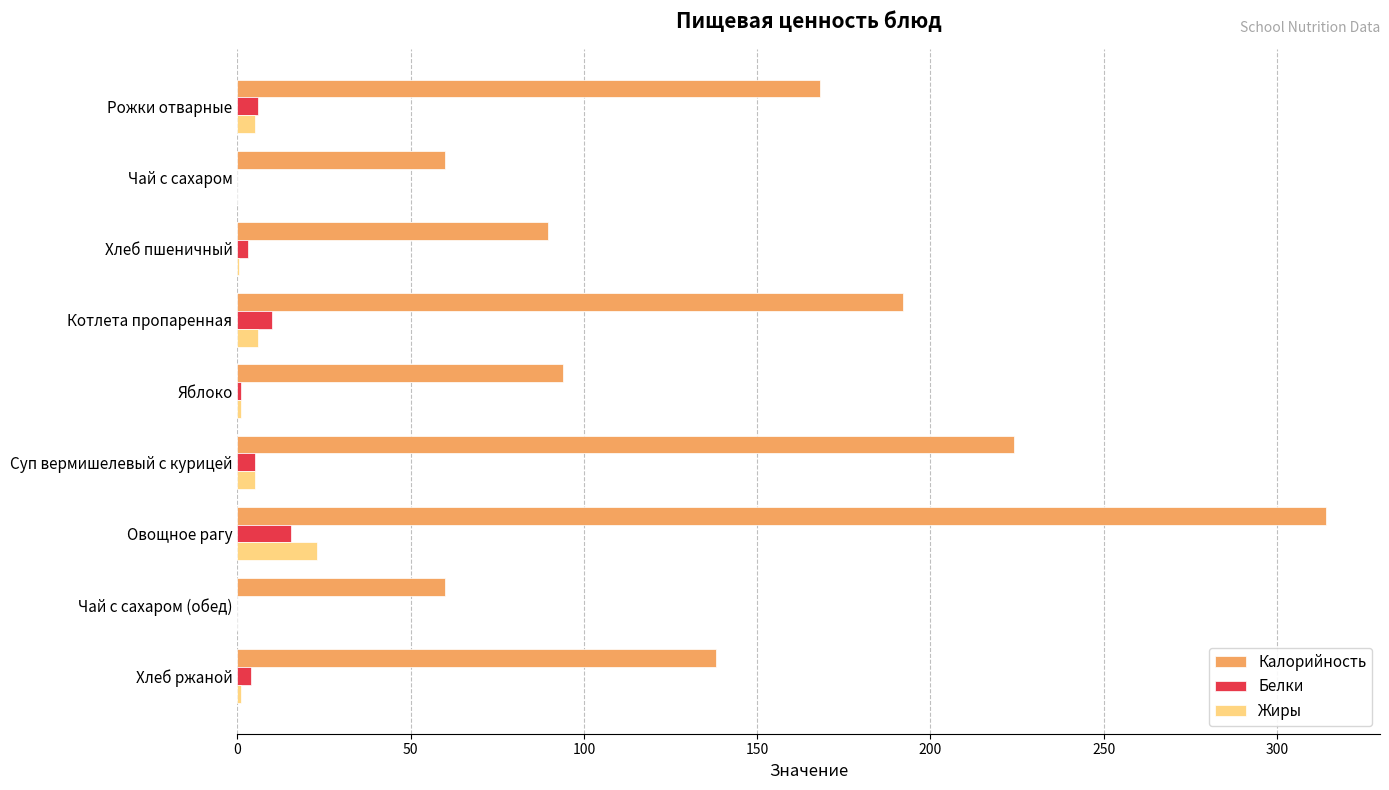

The Жиры series shows 0.0 at Чай с сахаром. True or false?

True